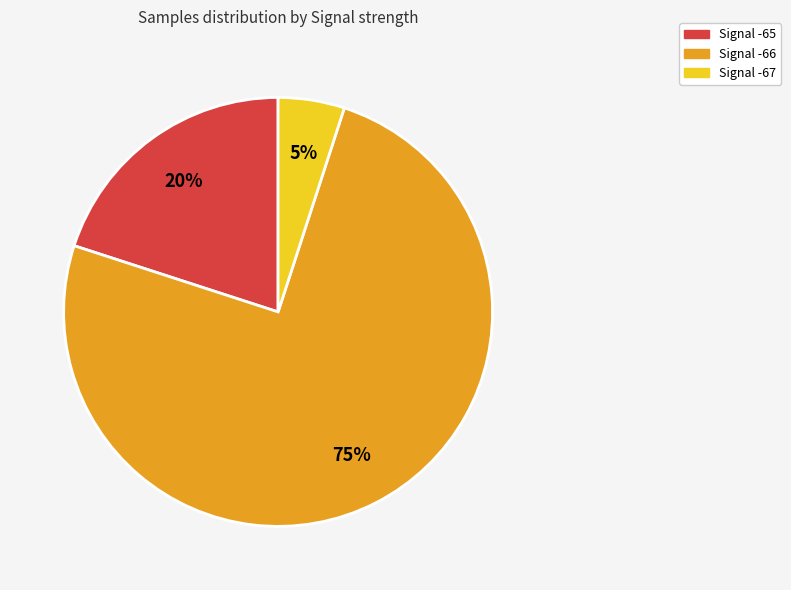

What percentage is the Signal -66 slice, to the nearest percent?

75%